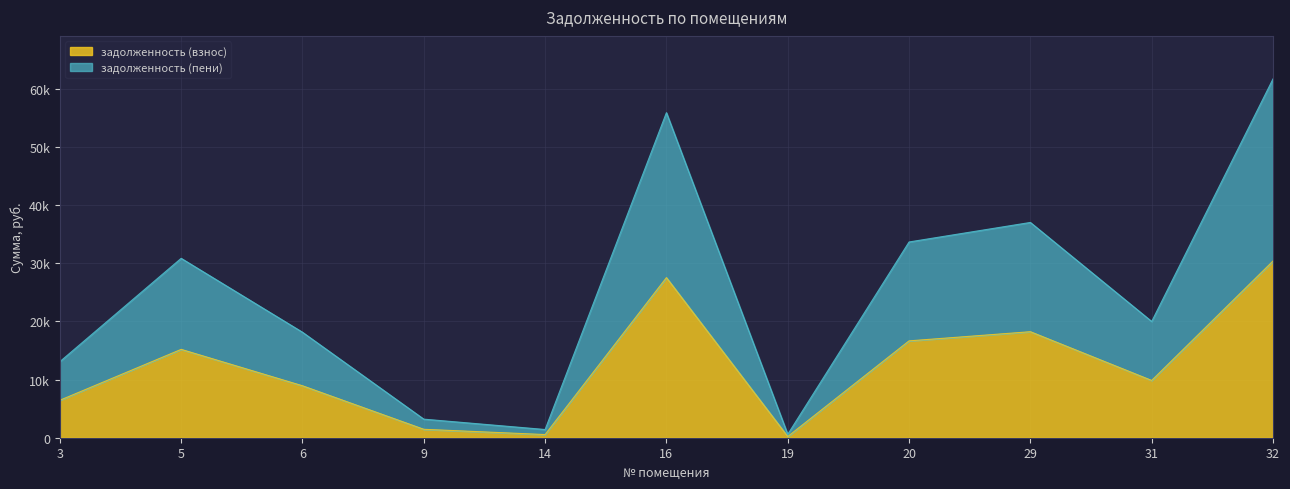

What is the value of the задолженность (пени) point at the 2nd from the left?

30843.0